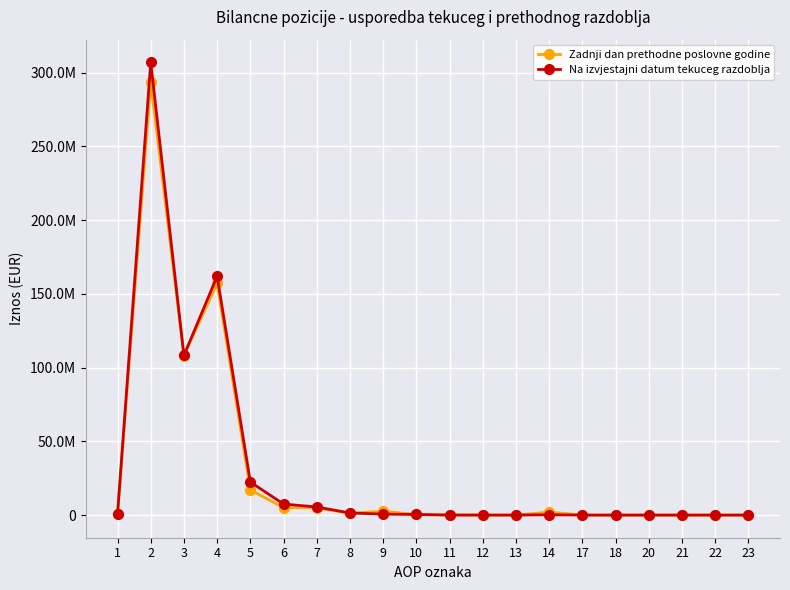

Reading left to right, transcribe all the data shown in this chart.

Zadnji dan prethodne poslovne godine: 1=578786	2=293663707	3=108221109	4=157171933	5=17086346	6=4985108	7=4953230	8=1245981	9=2603485	10=410936	11=165904	12=3982	13=224	14=2022439	17=4207	18=0	20=0	21=0	22=0	23=0
Na izvjestajni datum tekuceg razdoblja: 1=564424	2=307072236	3=108232552	4=162011749	5=22400869	6=7480526	7=5483593	8=1415874	9=648398	10=410936	11=0	12=3982	13=224	14=233256	17=0	18=0	20=0	21=0	22=0	23=0